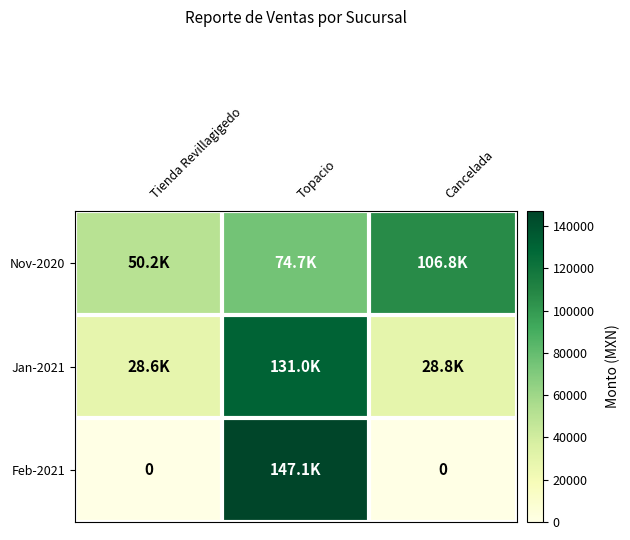

At which label does Jan-2021 reach its peak?

Topacio